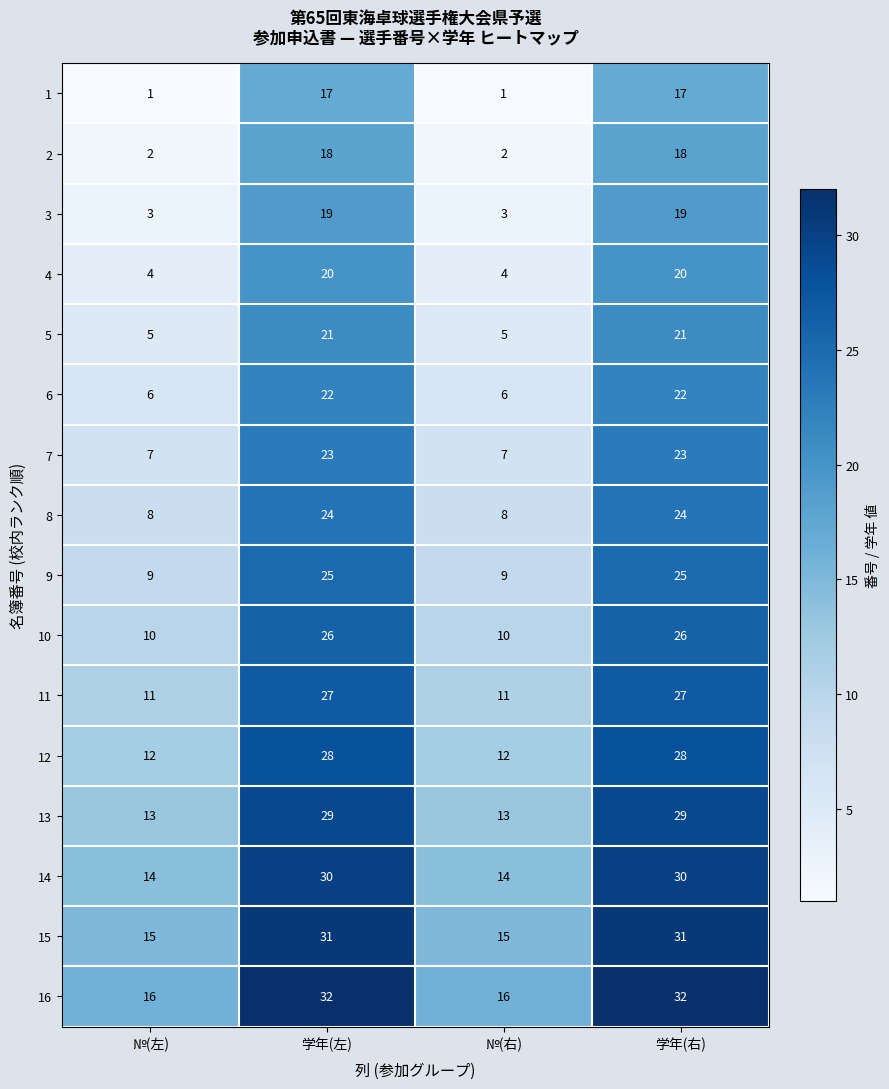

At №(左), list the series in order from largest to smallest.

16, 15, 14, 13, 12, 11, 10, 9, 8, 7, 6, 5, 4, 3, 2, 1